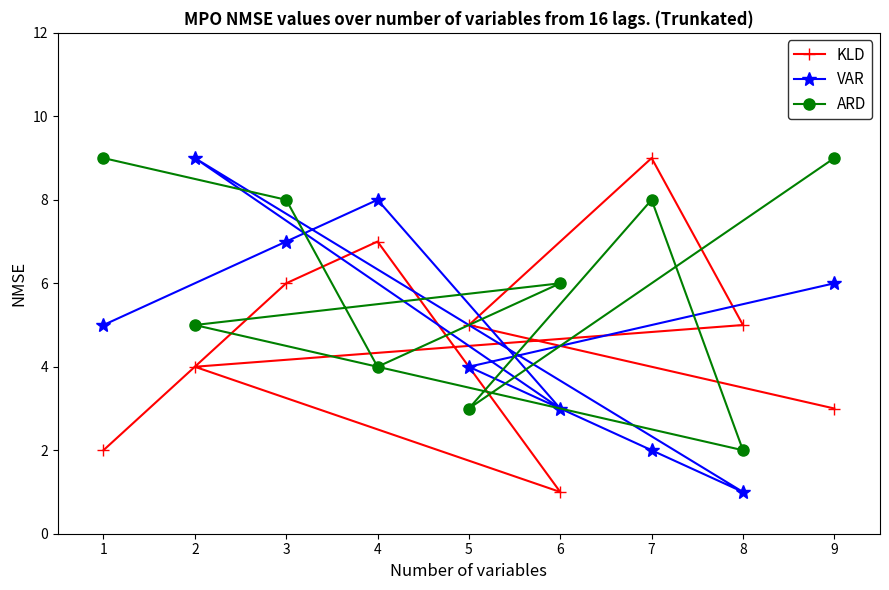

Which series changed the most between 1 and 6?

ARD